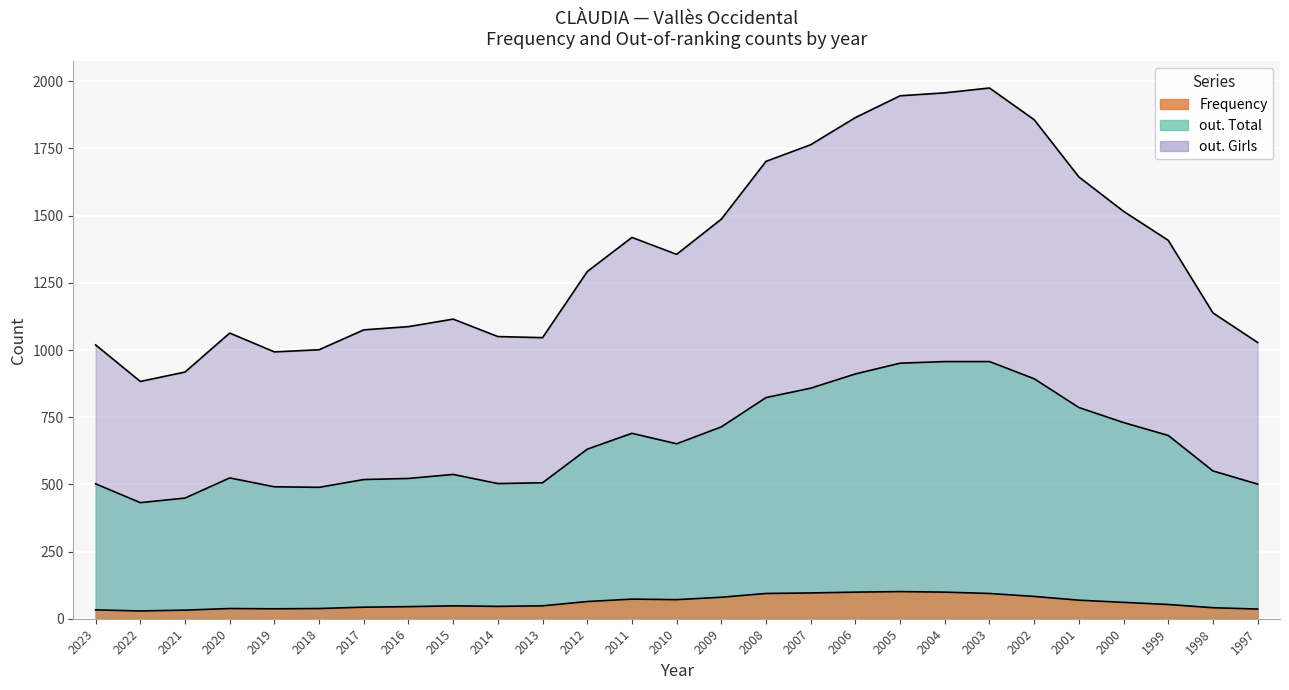

Is it true that out. Girls equals 260 at 2019?

False